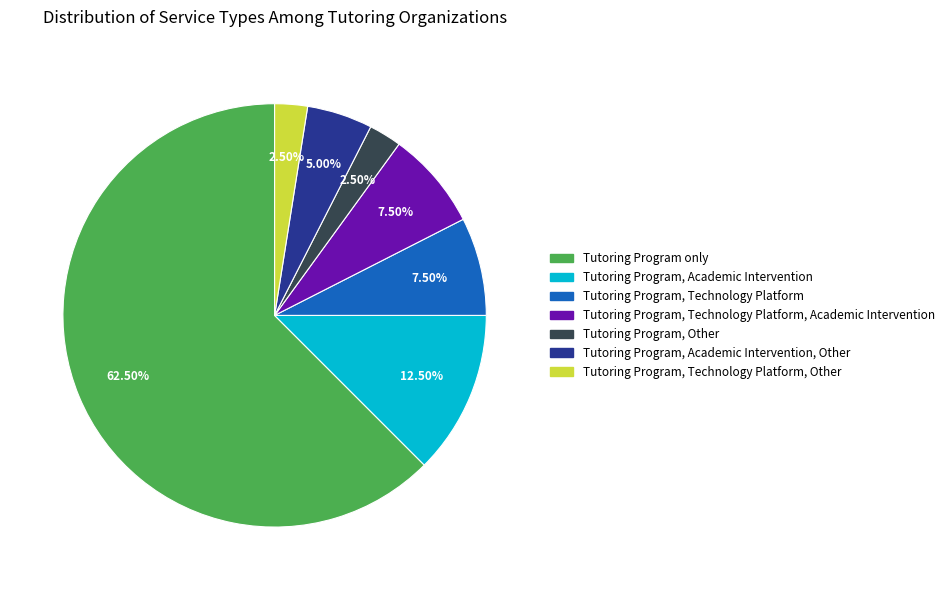

Does any single category account for the majority?

Yes